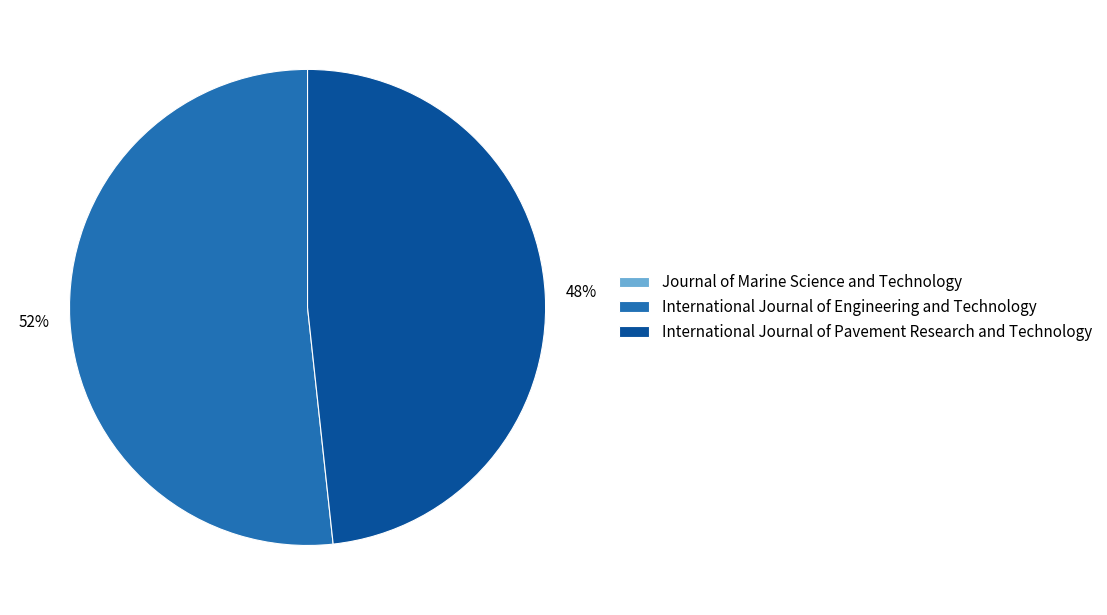

Does any single category account for the majority?

Yes